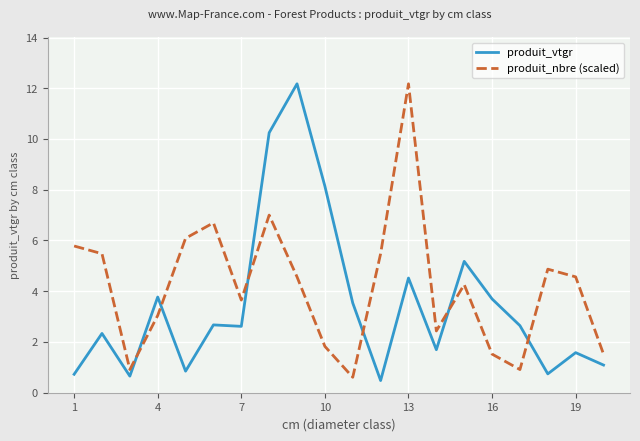

What are all the series names shown in the legend?

produit_vtgr, produit_nbre (scaled)